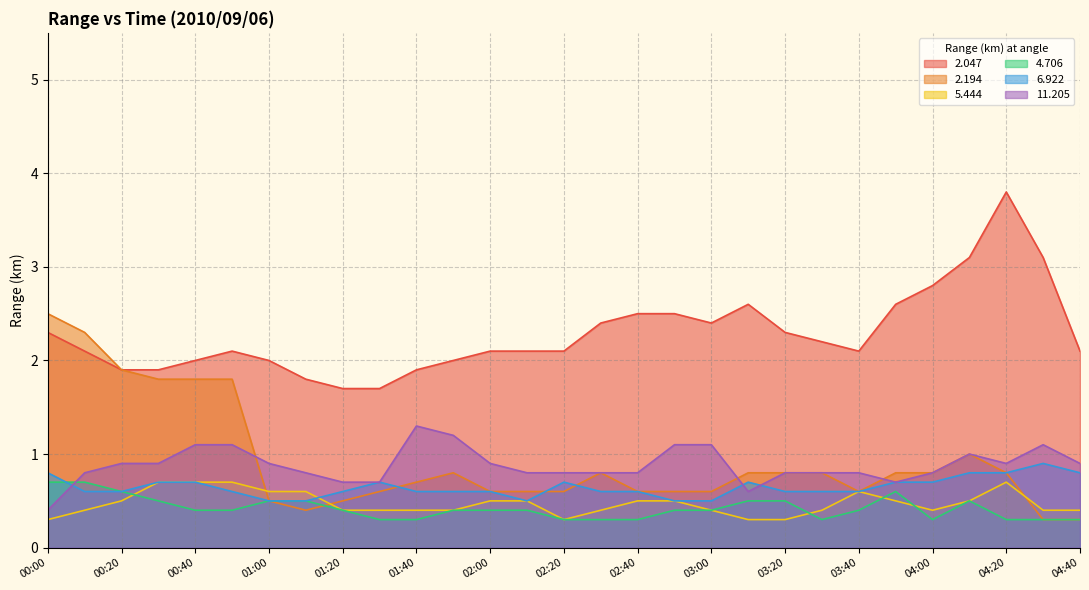

What position from the right is 03:30?

8